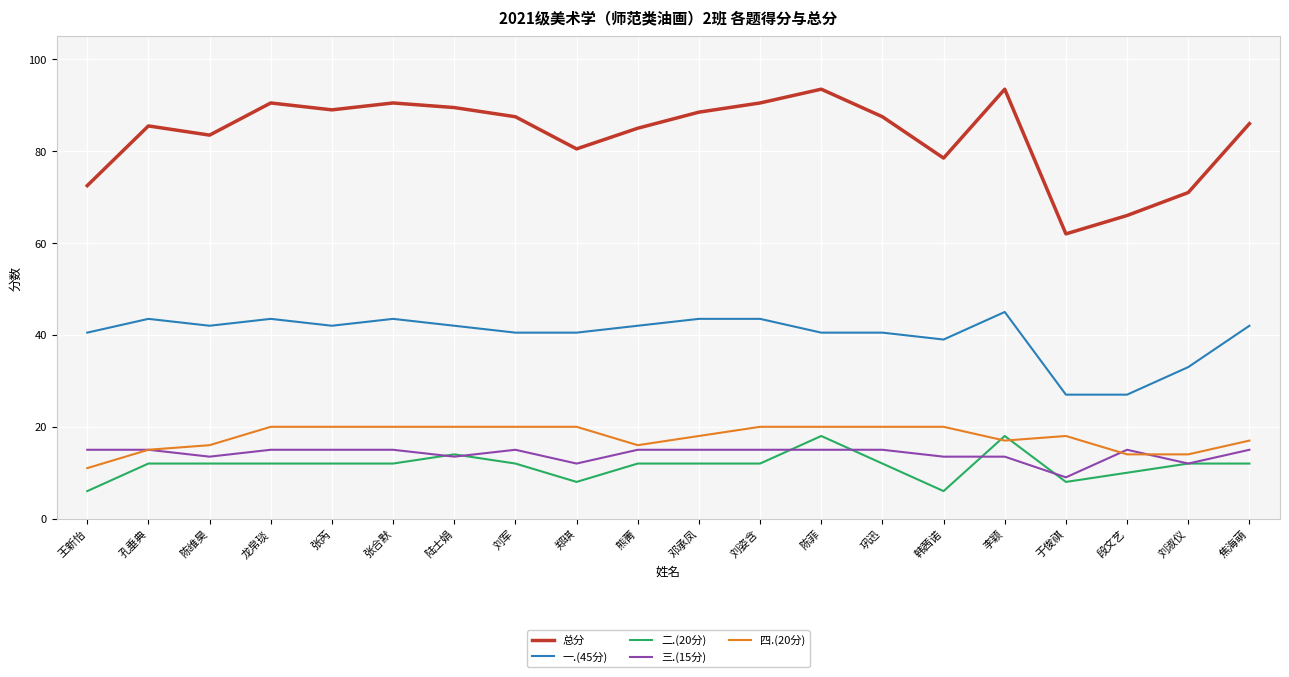

What are all the series names shown in the legend?

总分, 一.(45分), 二.(20分), 三.(15分), 四.(20分)